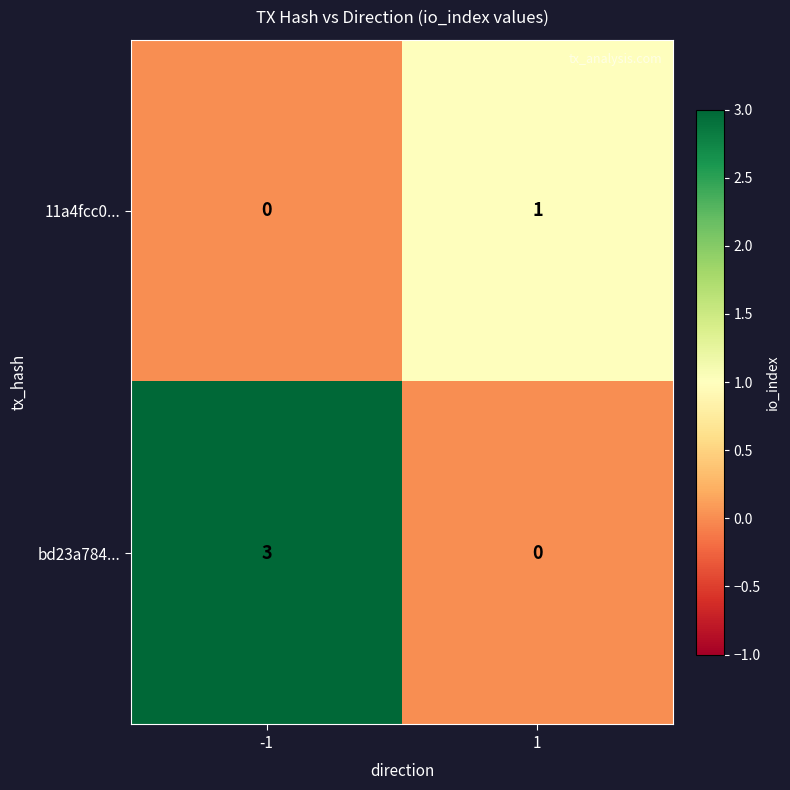

List the series in order of their overall mean, lowest first.

11a4fcc0..., bd23a784...